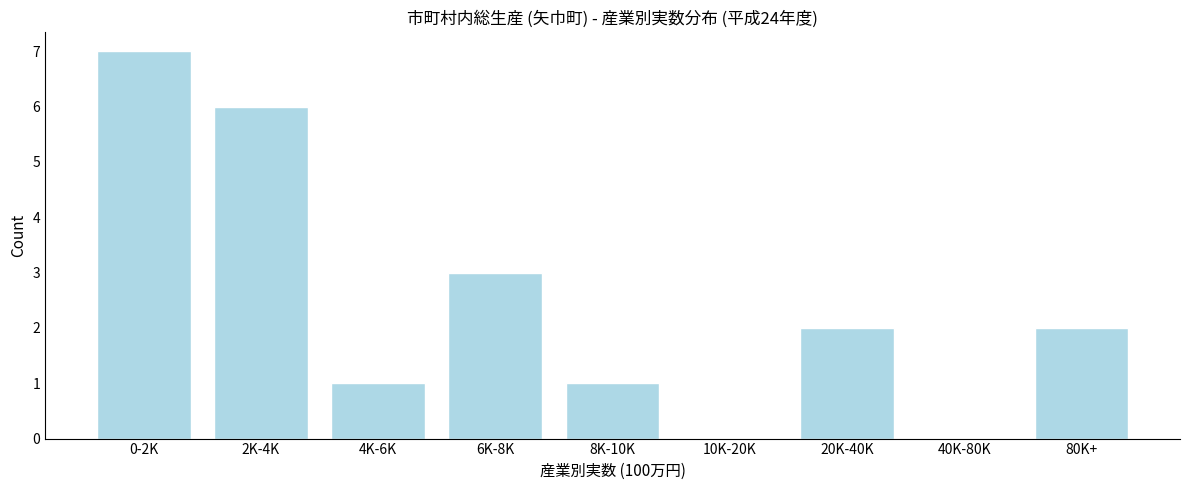

Reading right to left, what are all the values shown in this chart?

80K+=2	40K-80K=0	20K-40K=2	10K-20K=0	8K-10K=1	6K-8K=3	4K-6K=1	2K-4K=6	0-2K=7